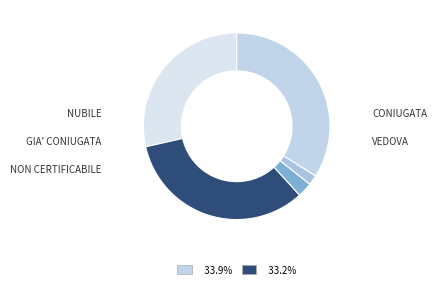

Approximately how many times larger is the value at NON CERTIFICABILE compared to VEDOVA?

19.6